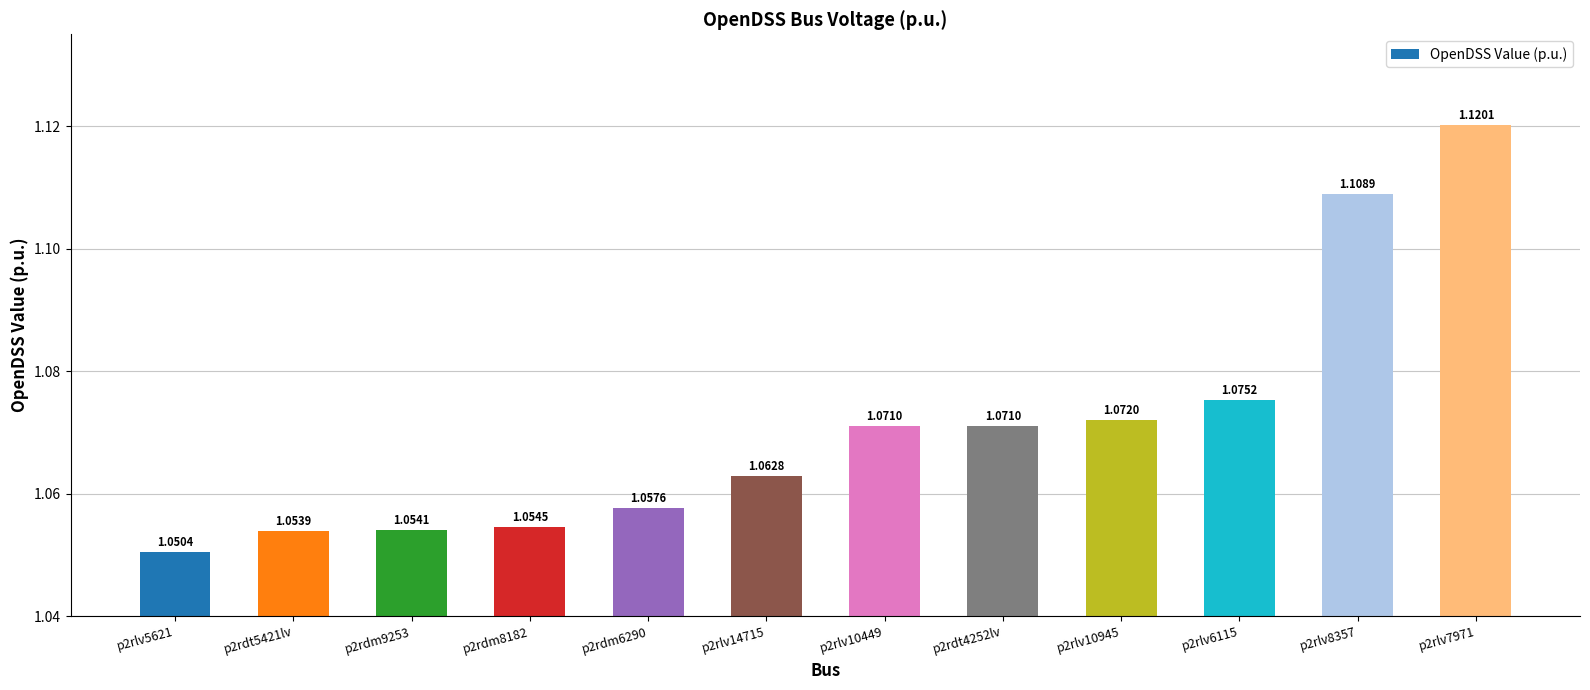

What is the sum of the values at p2rlv7971 and p2rlv8357?

2.2